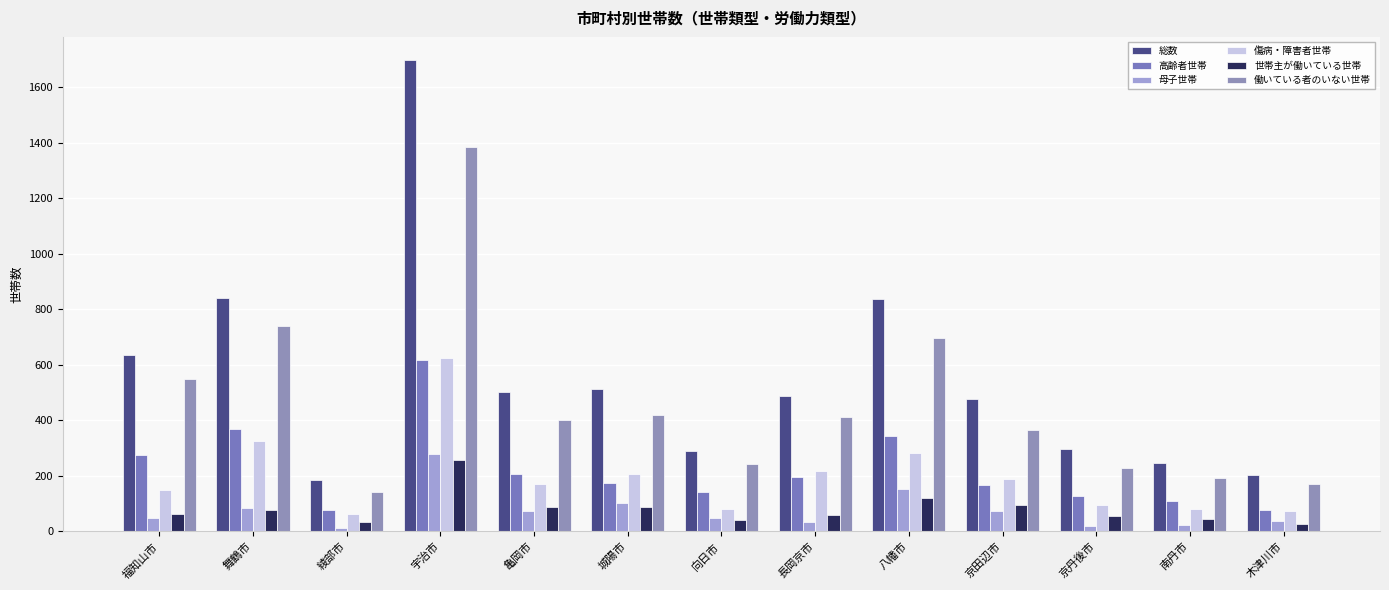

What is the minimum value for 総数?

184